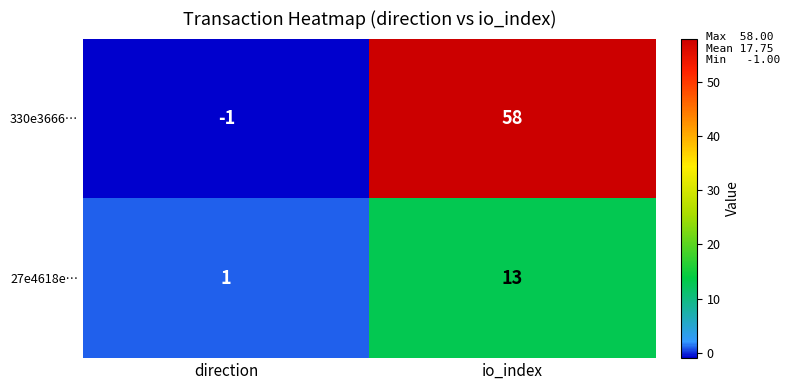

Which series has the widest spread of values?

330e3666…